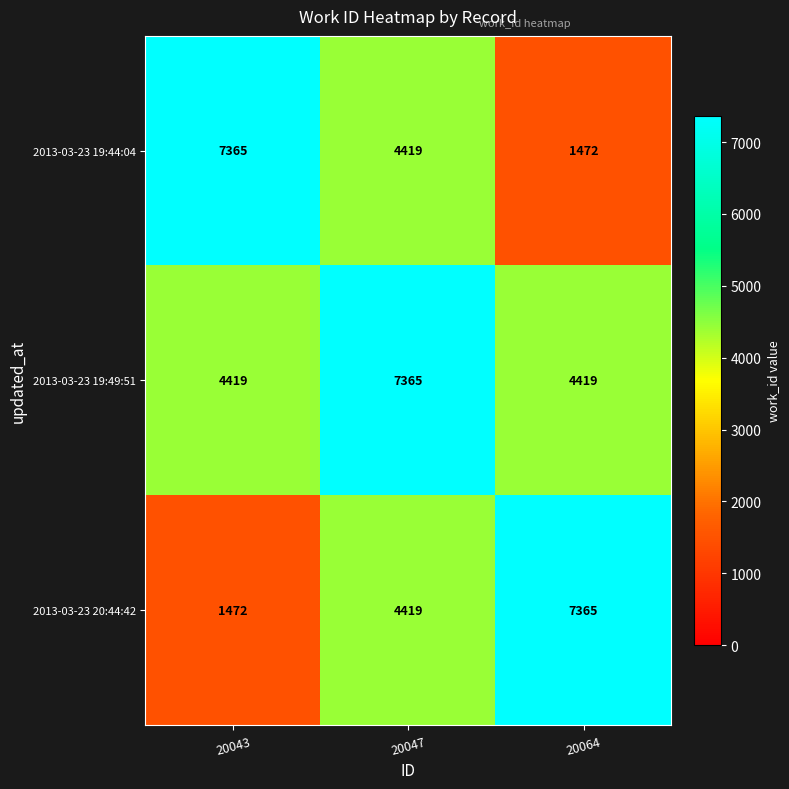

What is the total value across all series at 20047?

16203